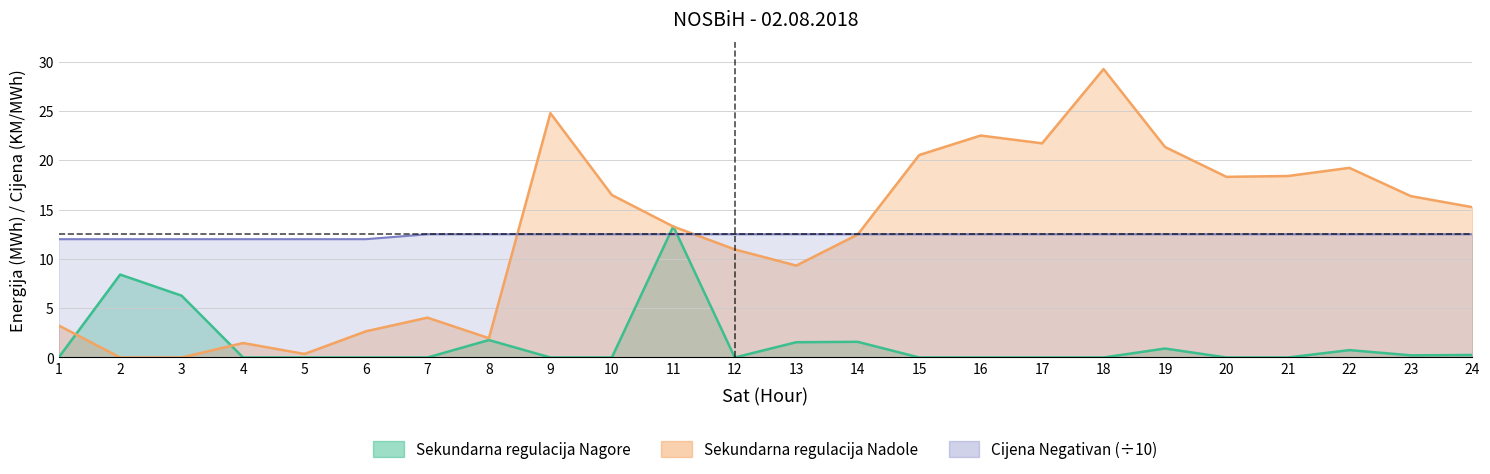

Where is Sekundarna regulacija Nadole nearest to the value 14?

11